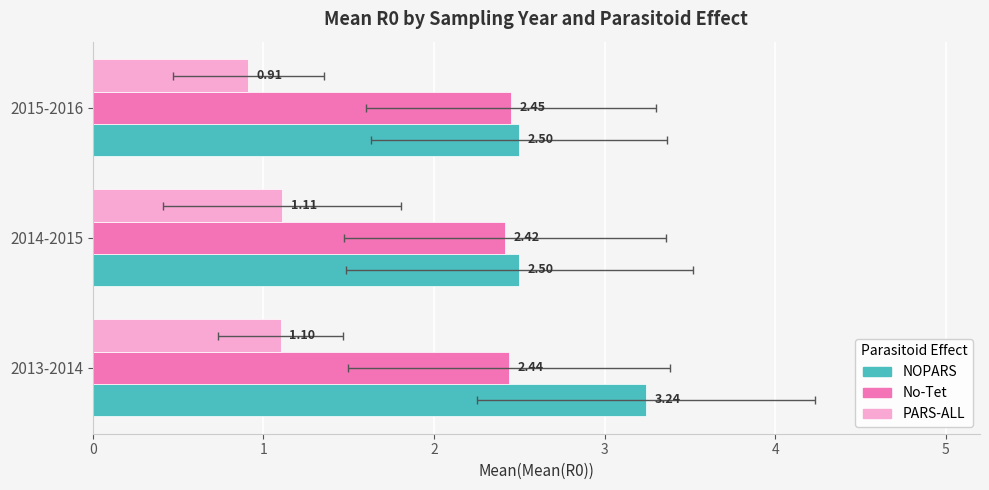

Count the PARS-ALL values in the range 0 to 1.

1